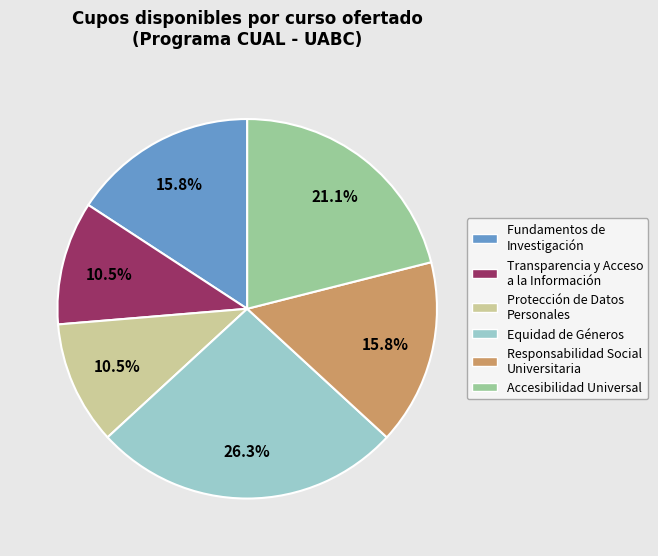

True or false: Responsabilidad Social Universitaria accounts for 16% of the total.

True